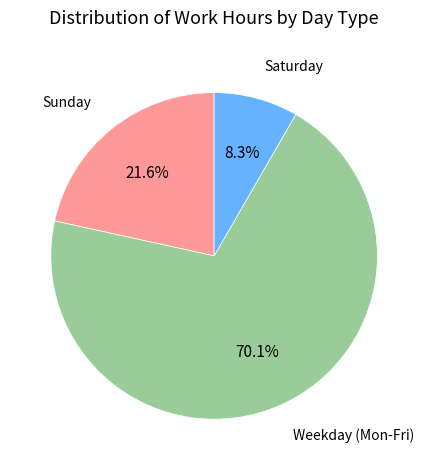

Which category accounts for the majority?

Weekday (Mon-Fri)